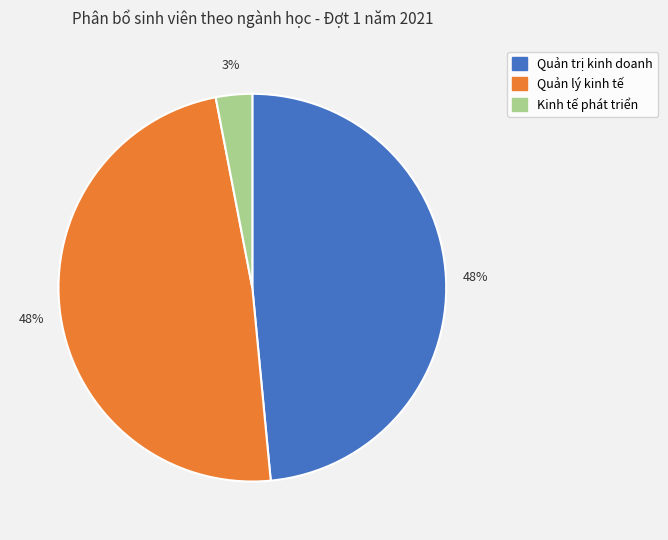

Between Quản lý kinh tế and Kinh tế phát triển, which is larger?

Quản lý kinh tế